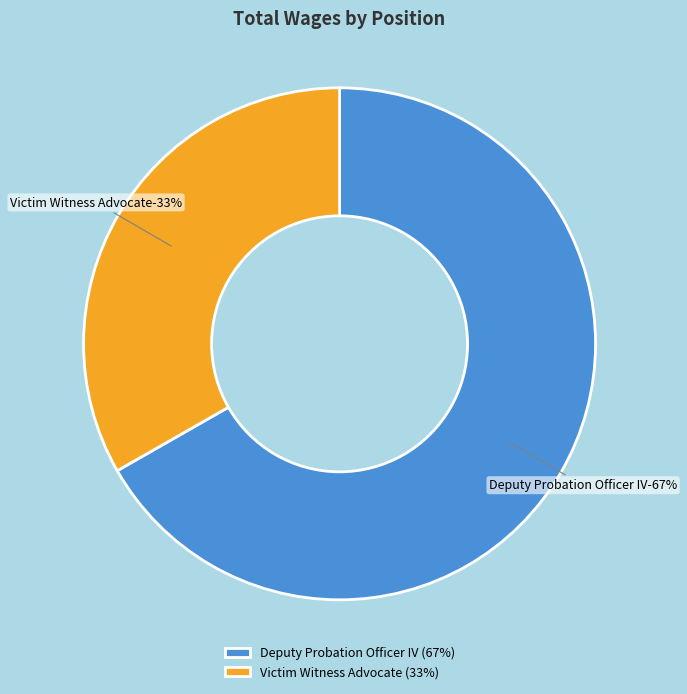

Which slice represents more than half of the pie?

Deputy Probation Officer IV